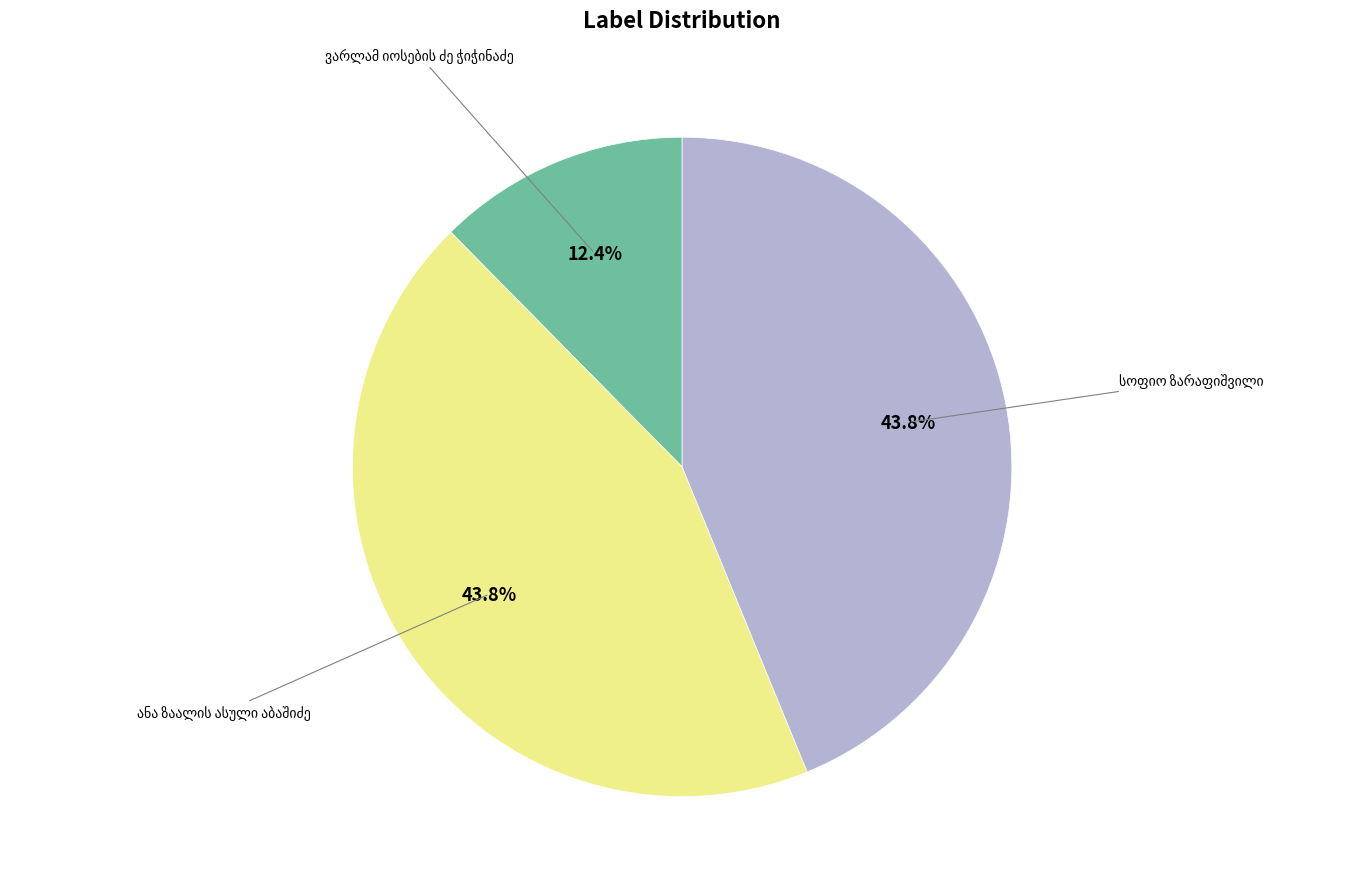

Is there any slice that represents more than half of the pie?

No